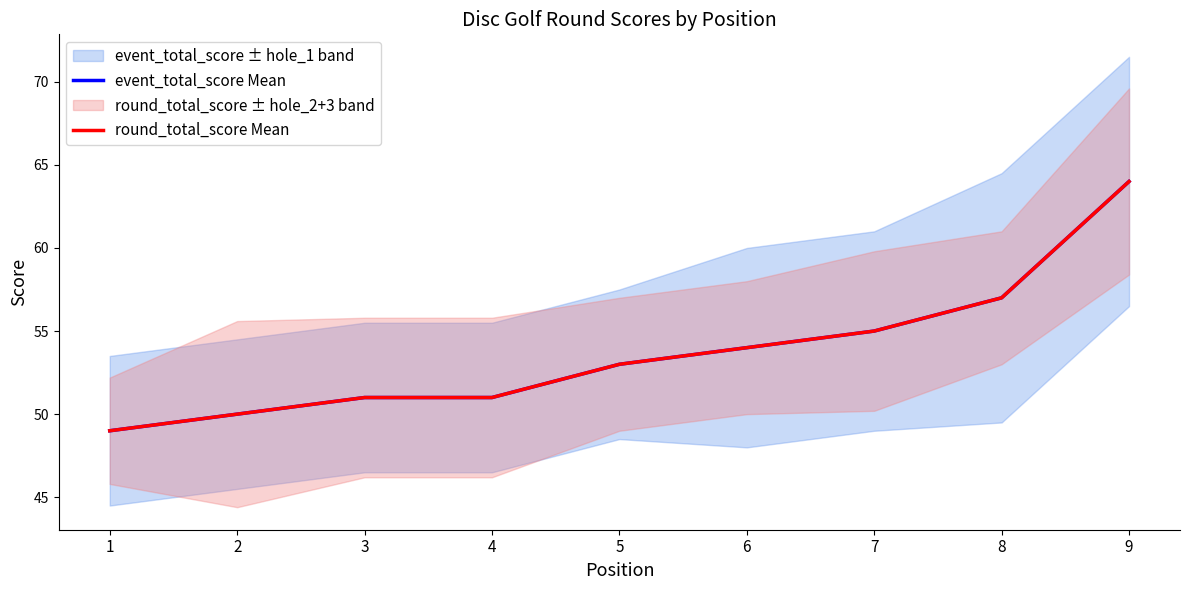

What are all the series names shown in the legend?

event_total_score Mean, round_total_score Mean